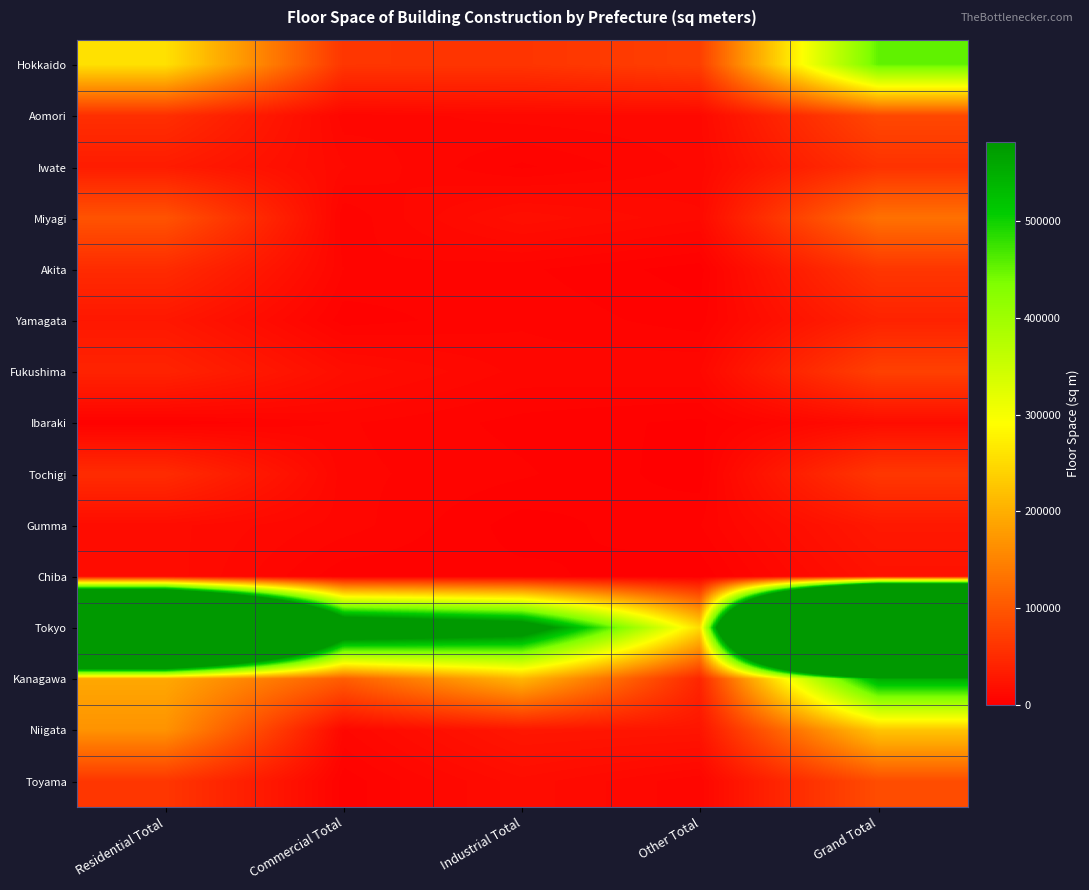

Which series changed the most between Other Total and Grand Total?

Tokyo